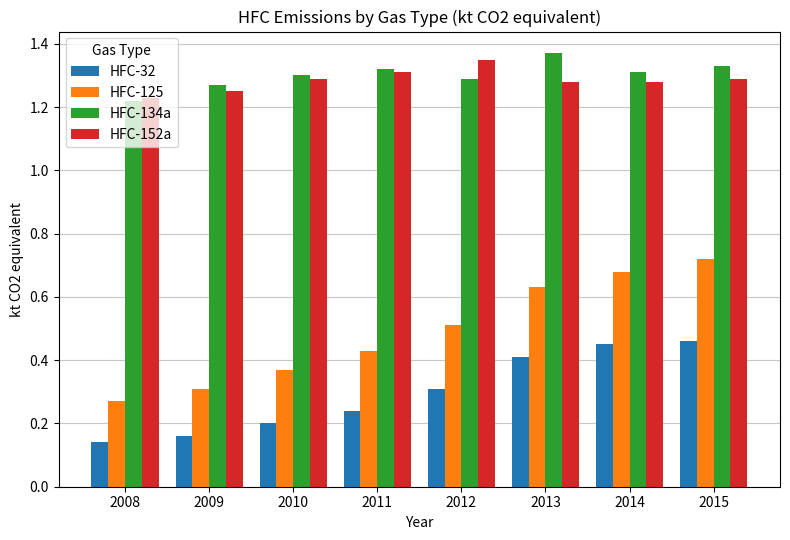

Which series has the largest total across all categories?

HFC-134a